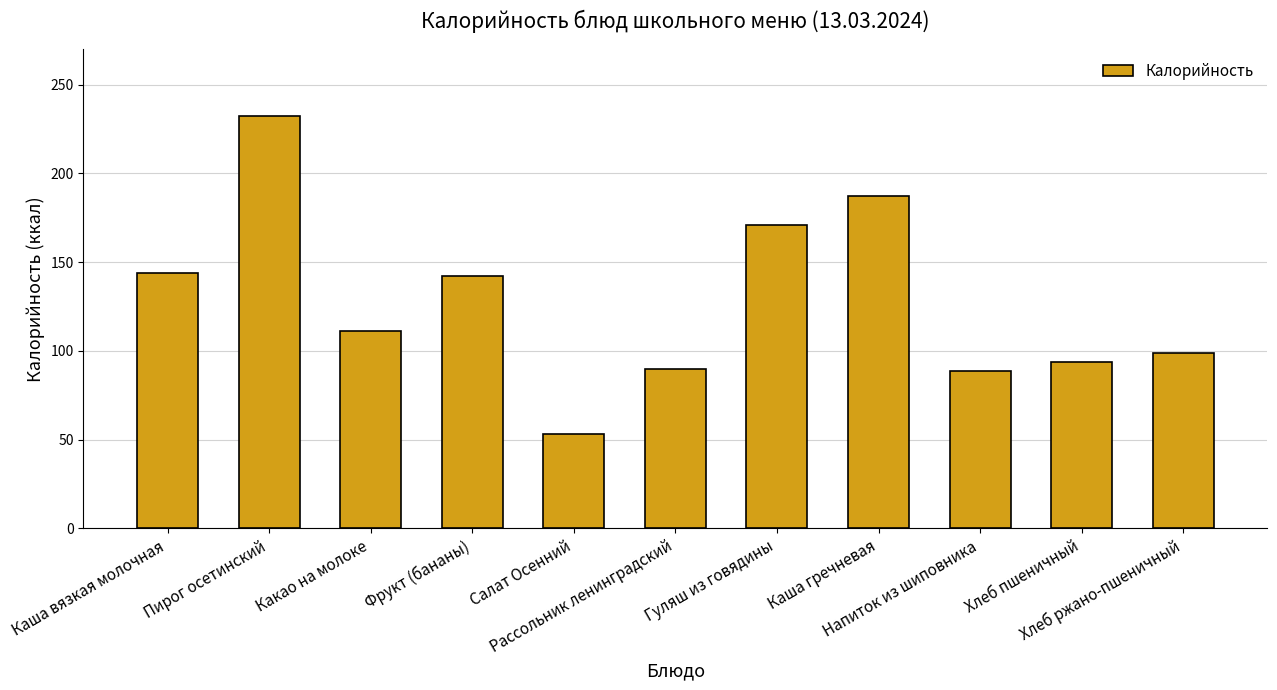

What is the label of the 7th bar from the right?

Салат Осенний